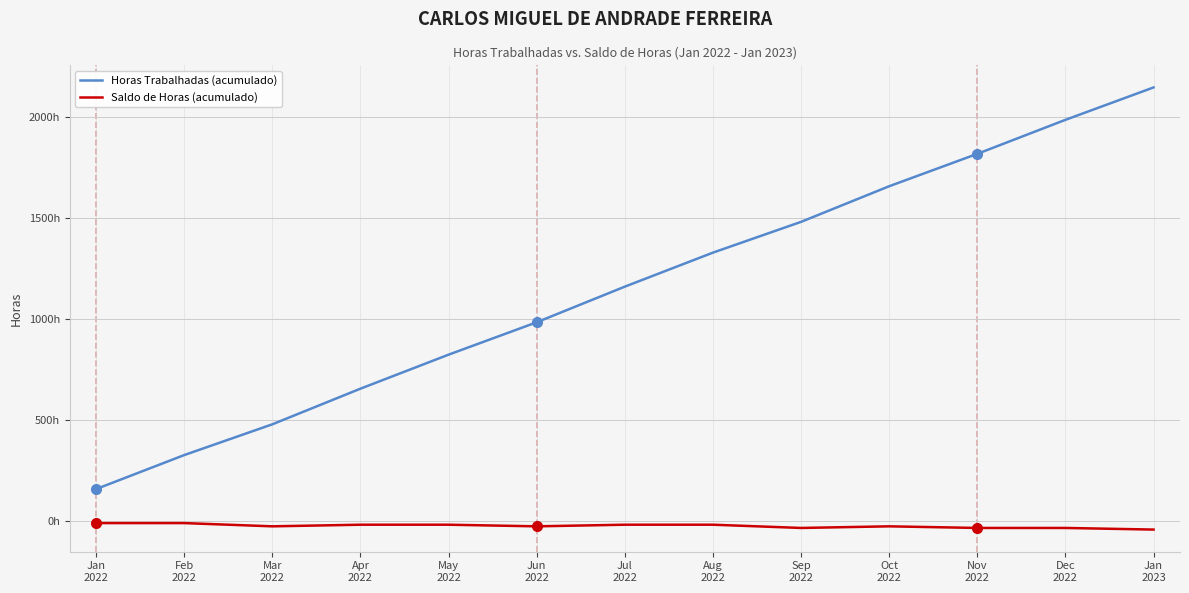

Is this an area chart (filled region under the line)?

No